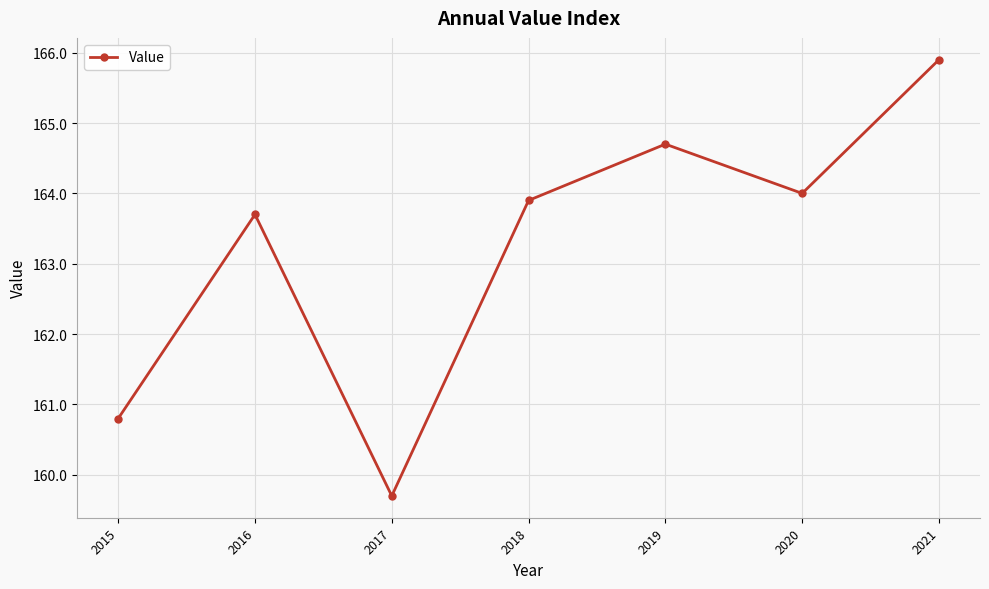

What is the value of the 3rd point from the left?

159.7